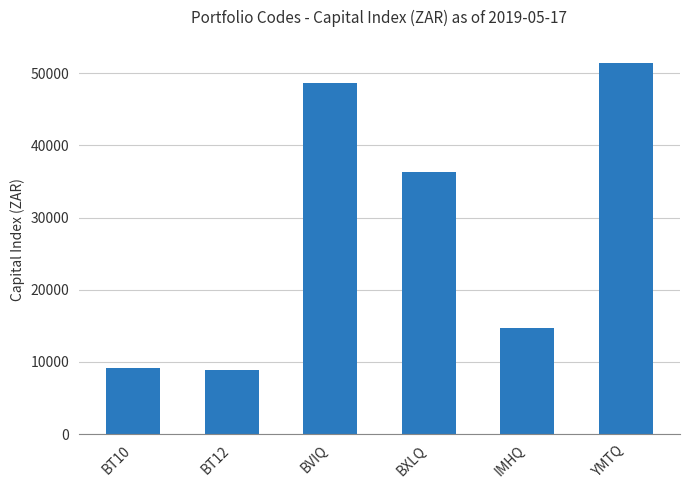

How many values are below 36328?

3